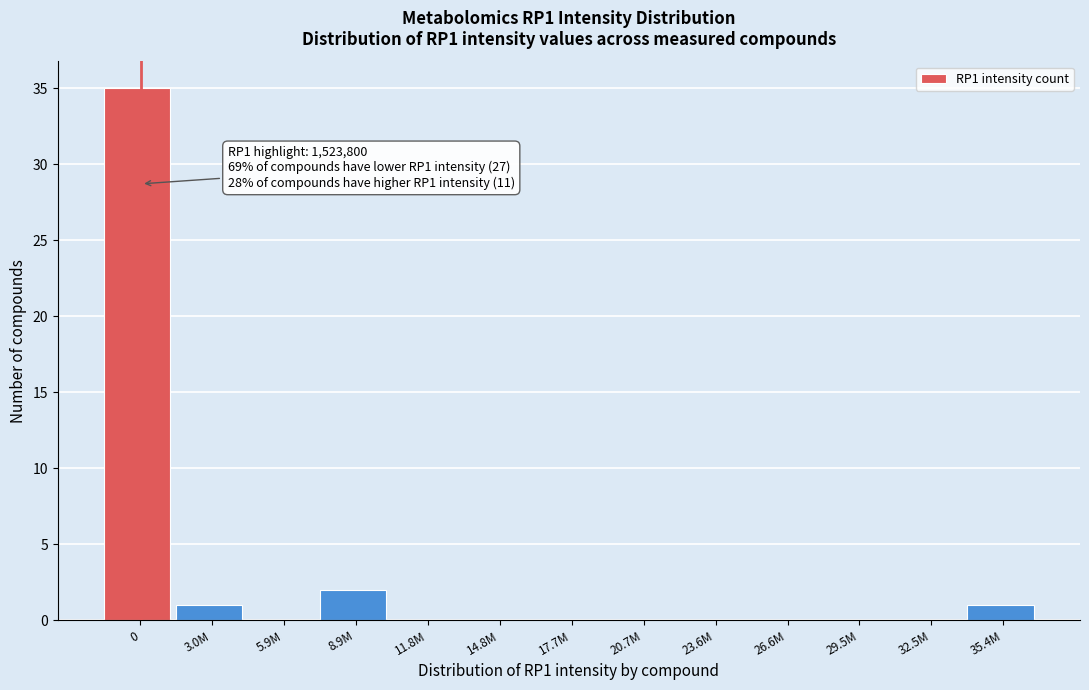

Reading right to left, what are all the values shown in this chart?

35.4M=1	32.5M=0	29.5M=0	26.6M=0	23.6M=0	20.7M=0	17.7M=0	14.8M=0	11.8M=0	8.9M=2	5.9M=0	3.0M=1	0=35